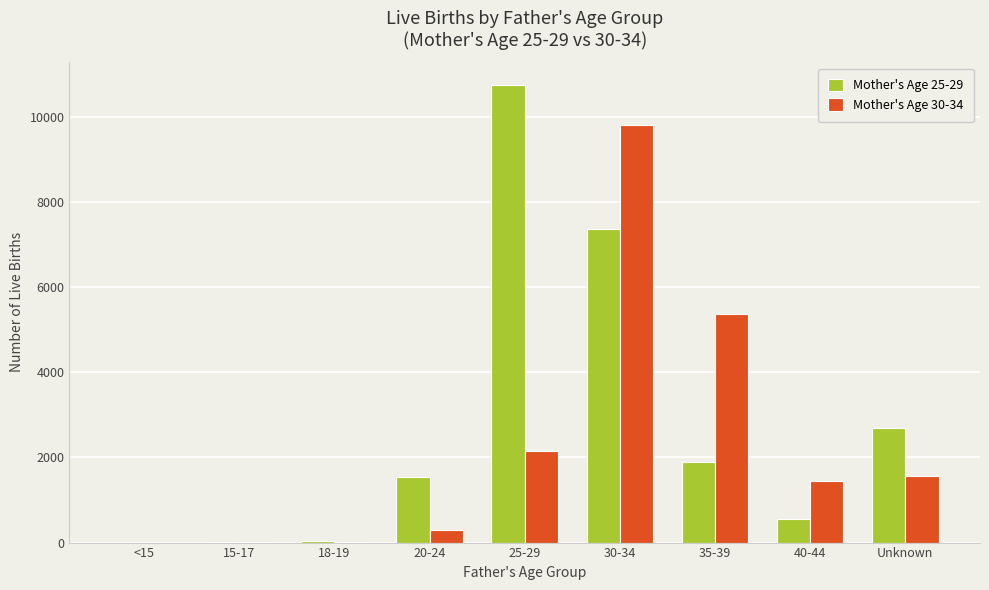

What are all the series names shown in the legend?

Mother's Age 25-29, Mother's Age 30-34